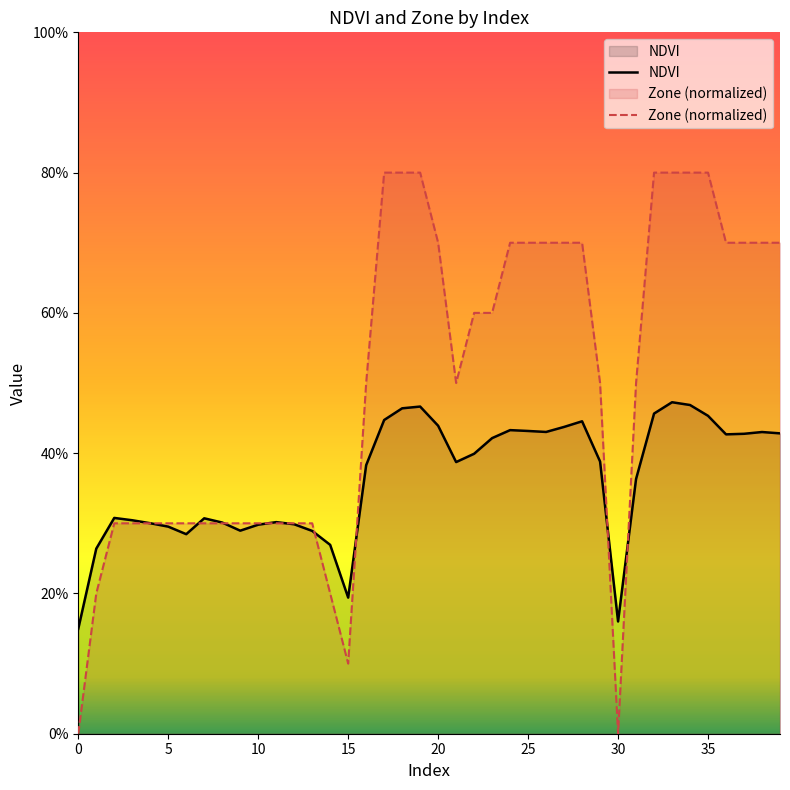

True or false: NDVI has more than 0 interior local peaks.

True